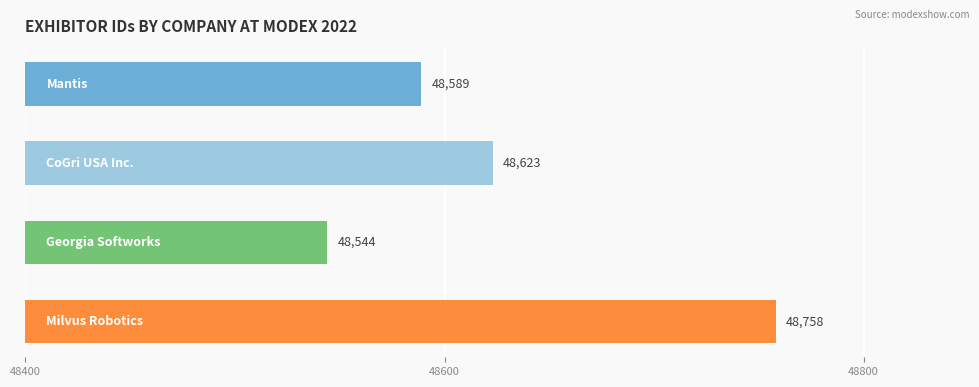

Count the values in the range 48589 to 48758.

3